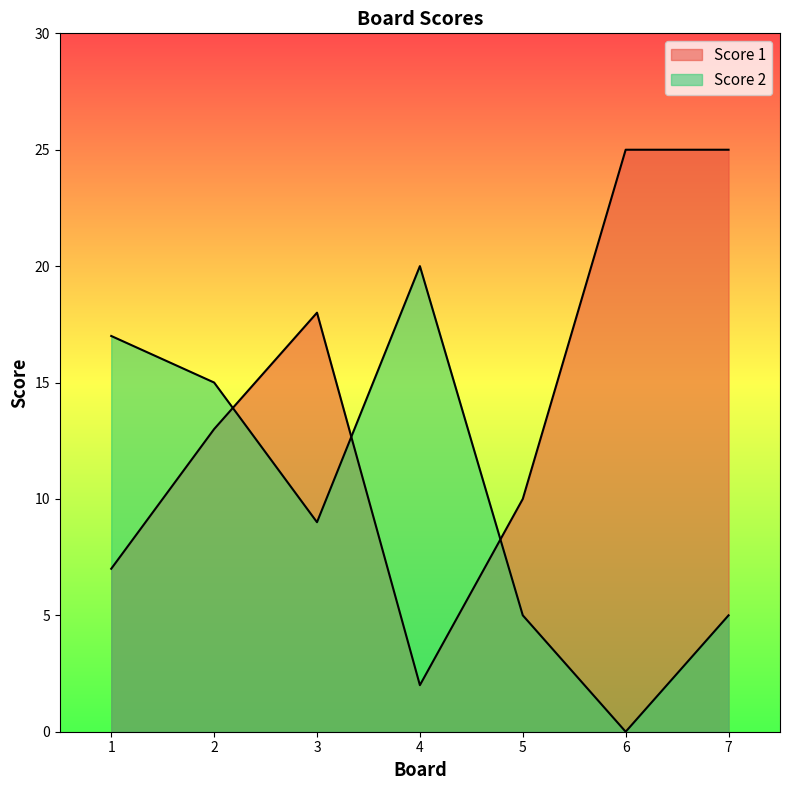

How many interior local valleys does the Score 2 series have?

2